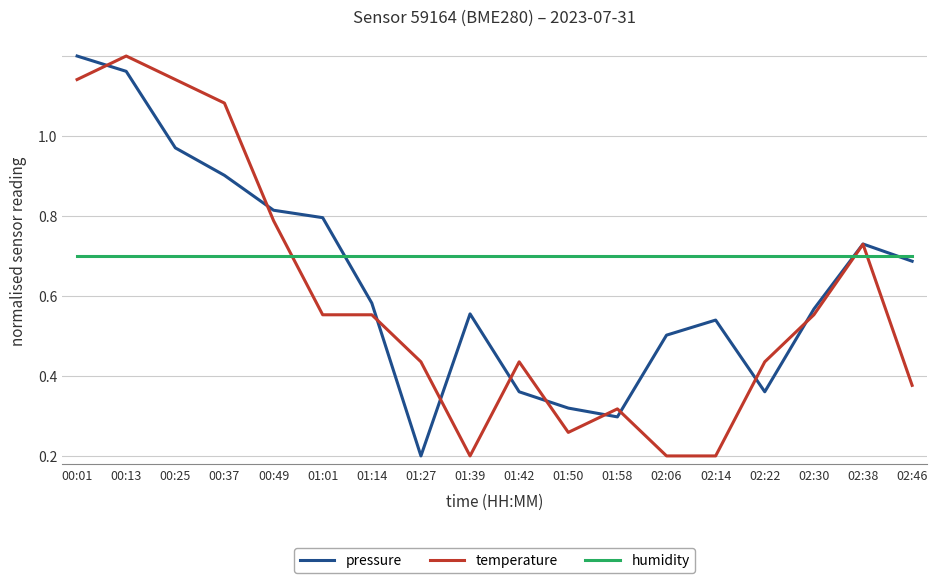

Is the value of temperature at 01:42 greater than the value of pressure at 02:30?

No